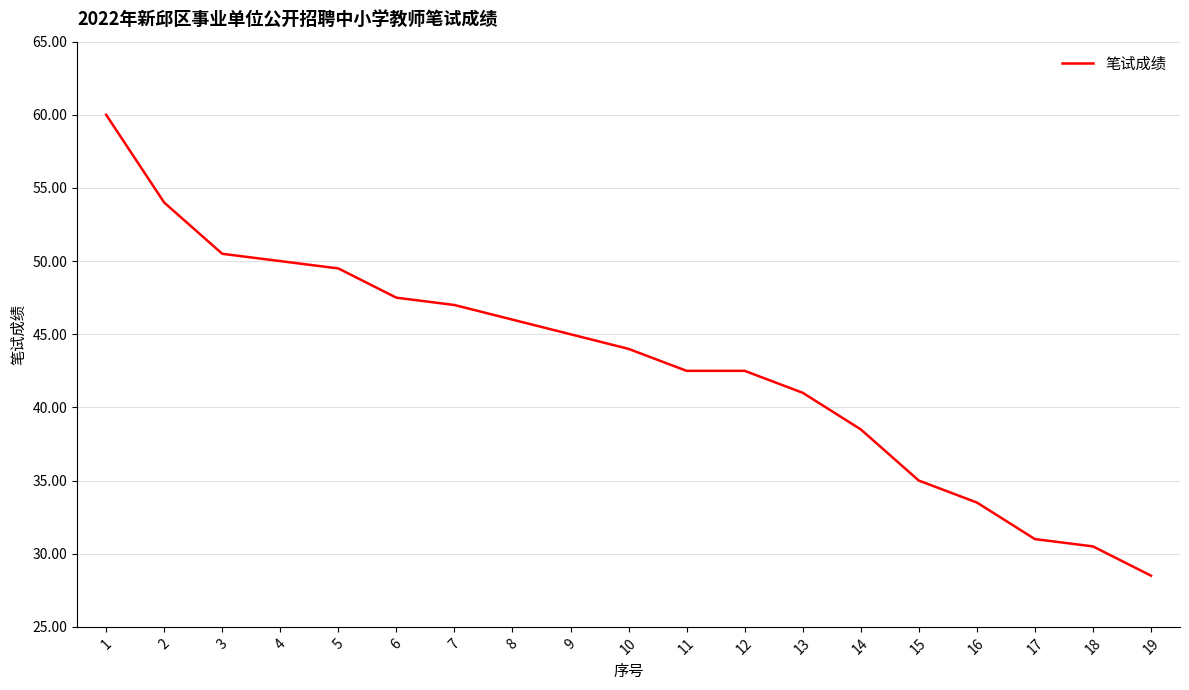

Reading left to right, transcribe all the data shown in this chart.

1=60.0	2=54.0	3=50.5	4=50.0	5=49.5	6=47.5	7=47.0	8=46.0	9=45.0	10=44.0	11=42.5	12=42.5	13=41.0	14=38.5	15=35.0	16=33.5	17=31.0	18=30.5	19=28.5